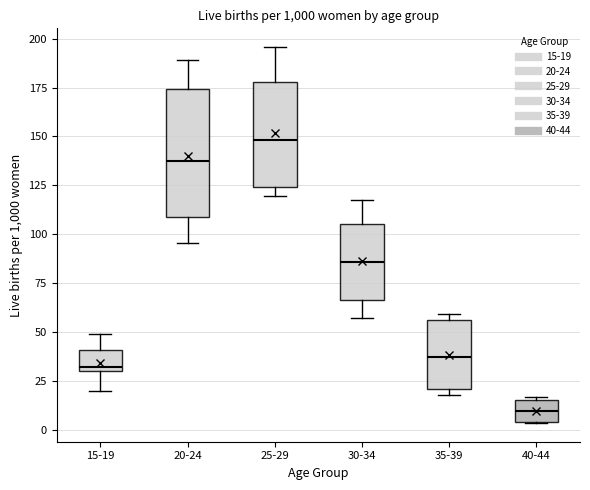

Where does the median line of the box for 30-34 sit on the y-axis? The values are not printed on the chart, so give them approximately, as read against the axis.

85